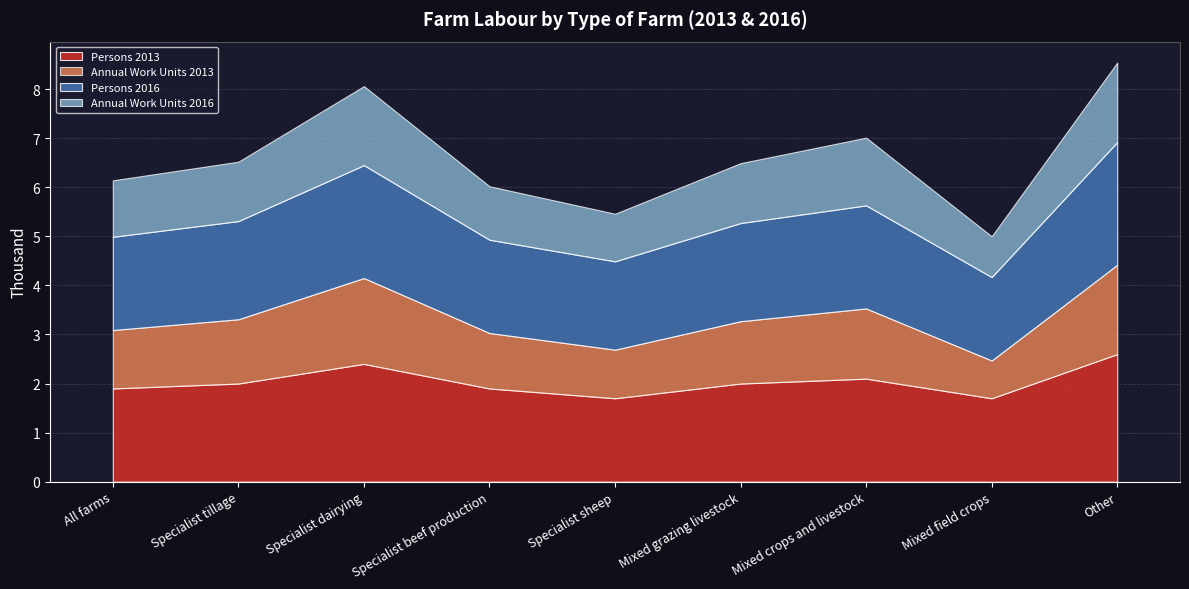

At how many categories does at least one series exceed 2?

3